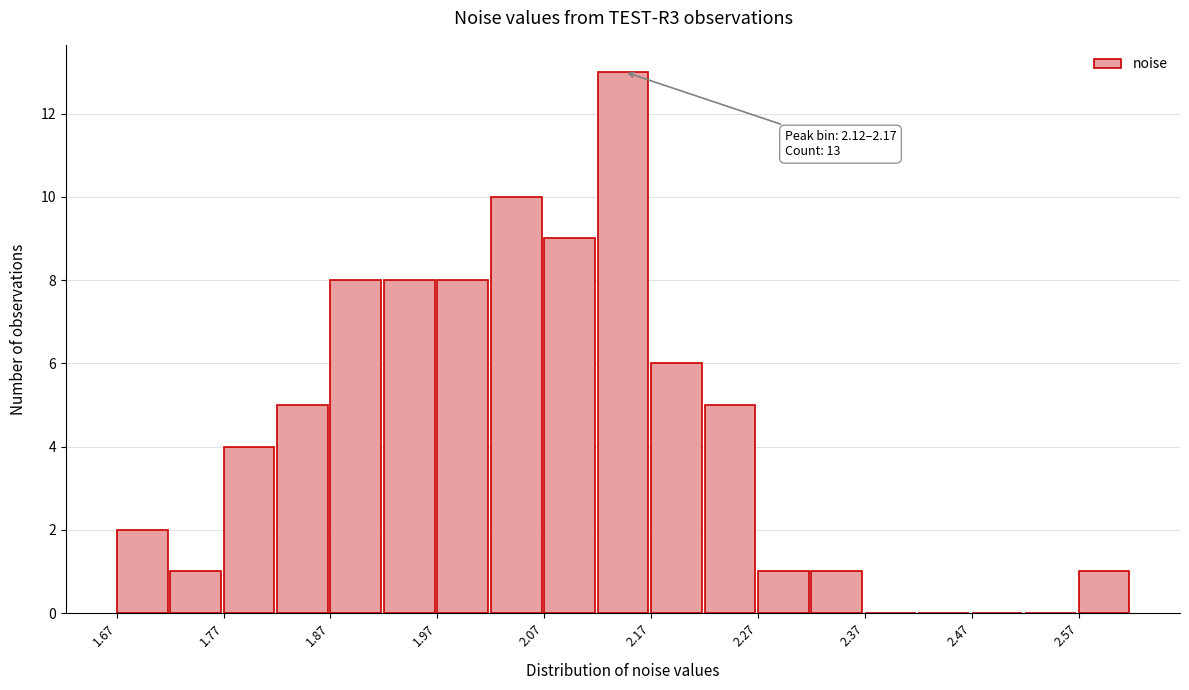

Which range on the x-axis has the tallest bar?

2.12 to 2.17